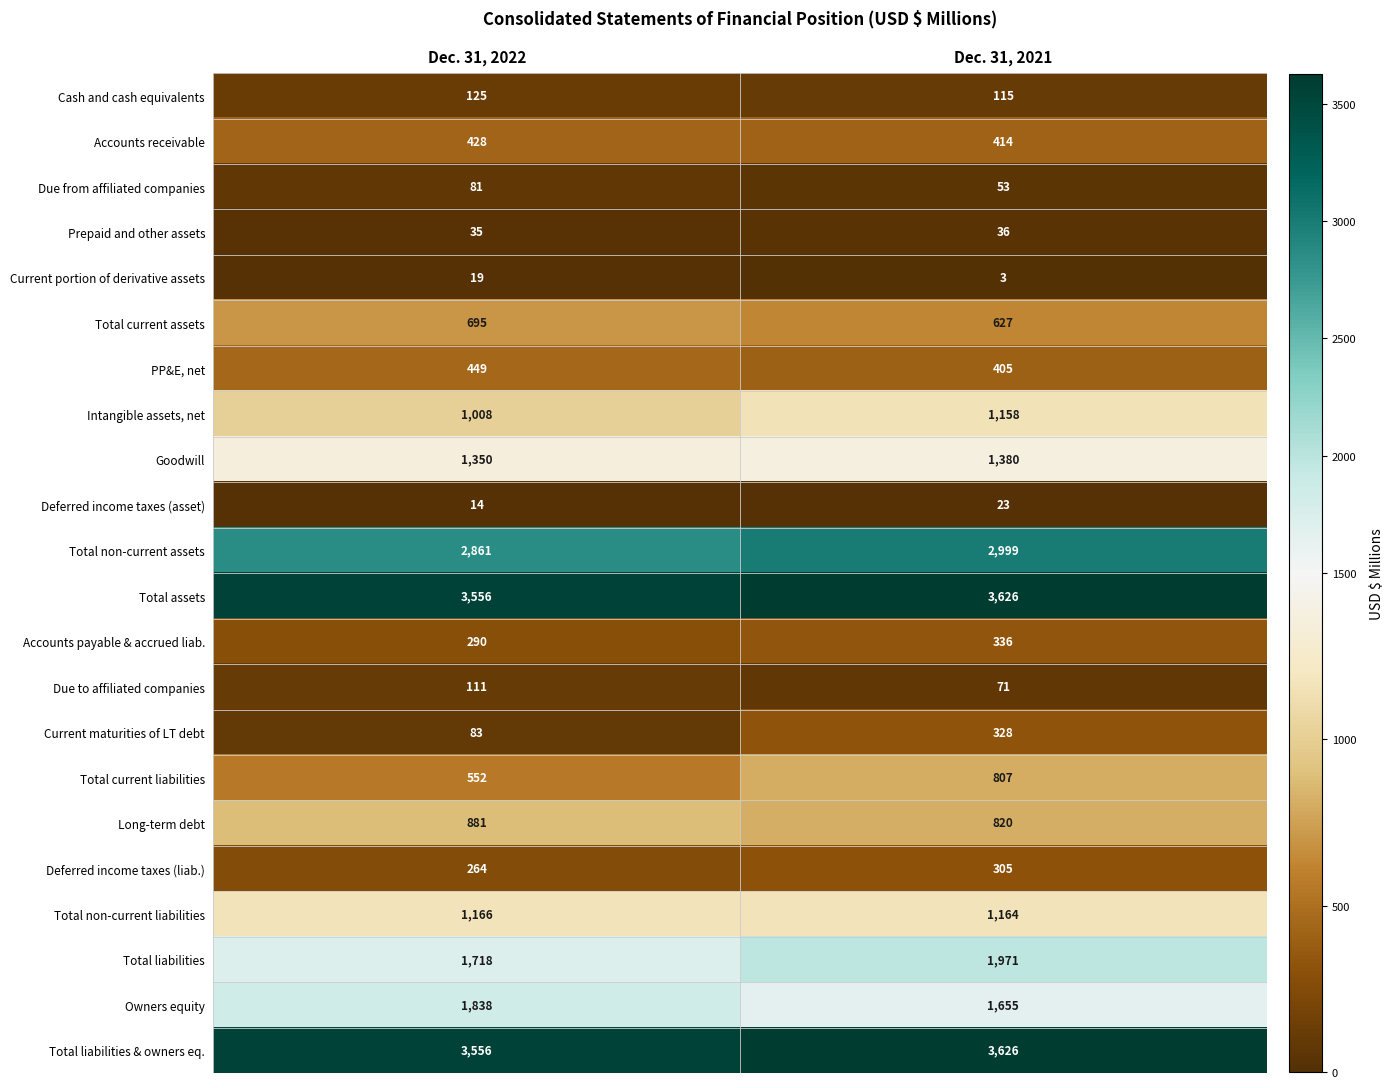

Count the number of categories in the chart.

2